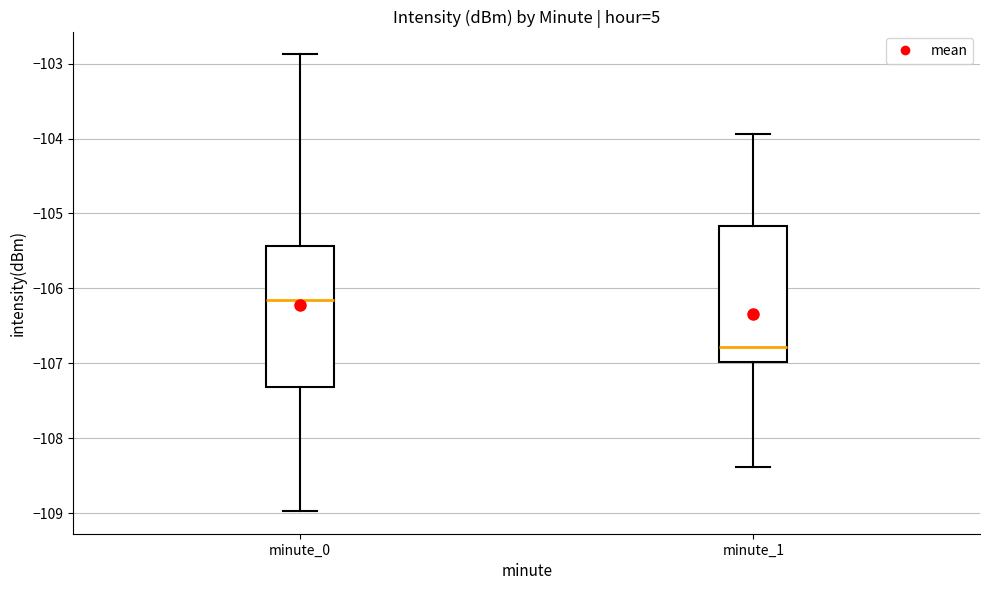

Reading left to right, transcribe this box plot: for each box, give where its median line is, the range the box spans, and where its two whiskers end, as read against the y-axis. The values are not printed on the chart, so give them approximately, as read against the axis.

minute_0: median -106.2, box -107.3 to -105.4, whiskers -109.0 to -102.9
minute_1: median -106.8, box -107.0 to -105.2, whiskers -108.4 to -103.9